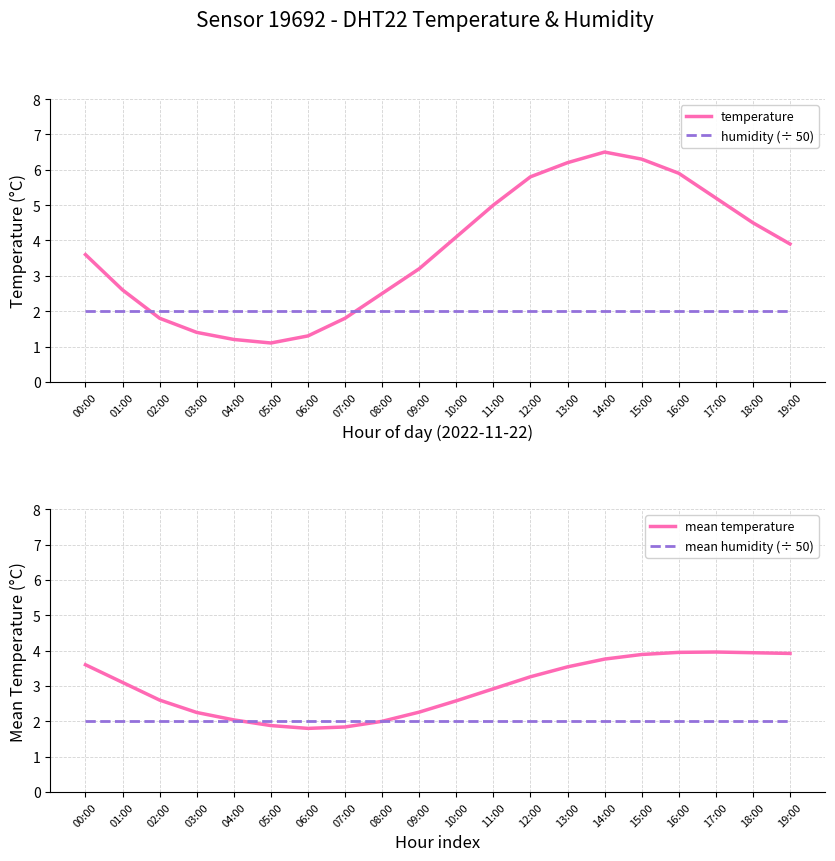

True or false: mean humidity (÷ 50) has more than 1 points higher than both neighbors.

False